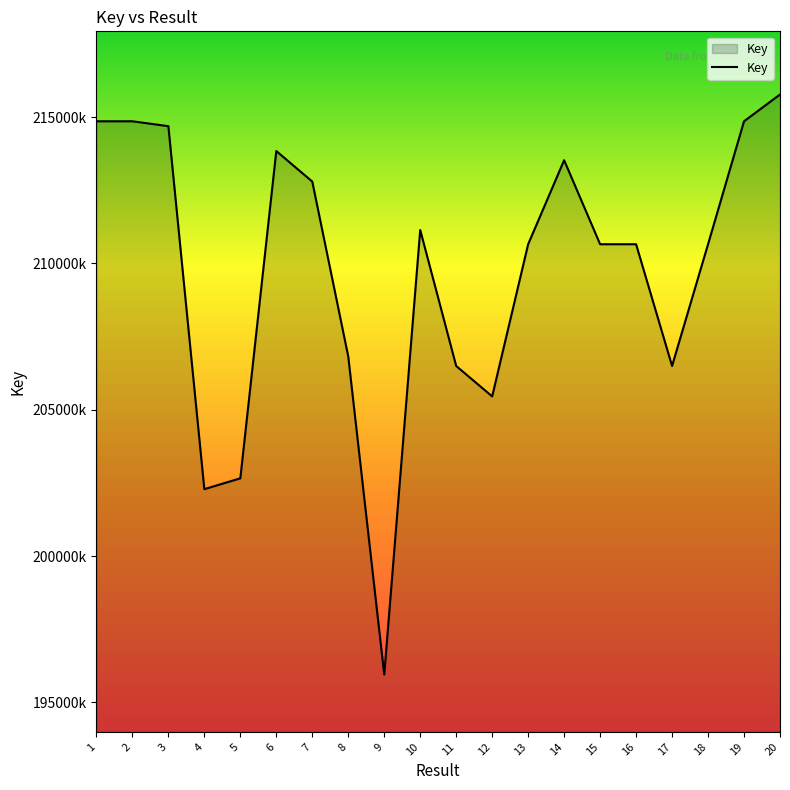

Does the chart have visible grid lines?

No